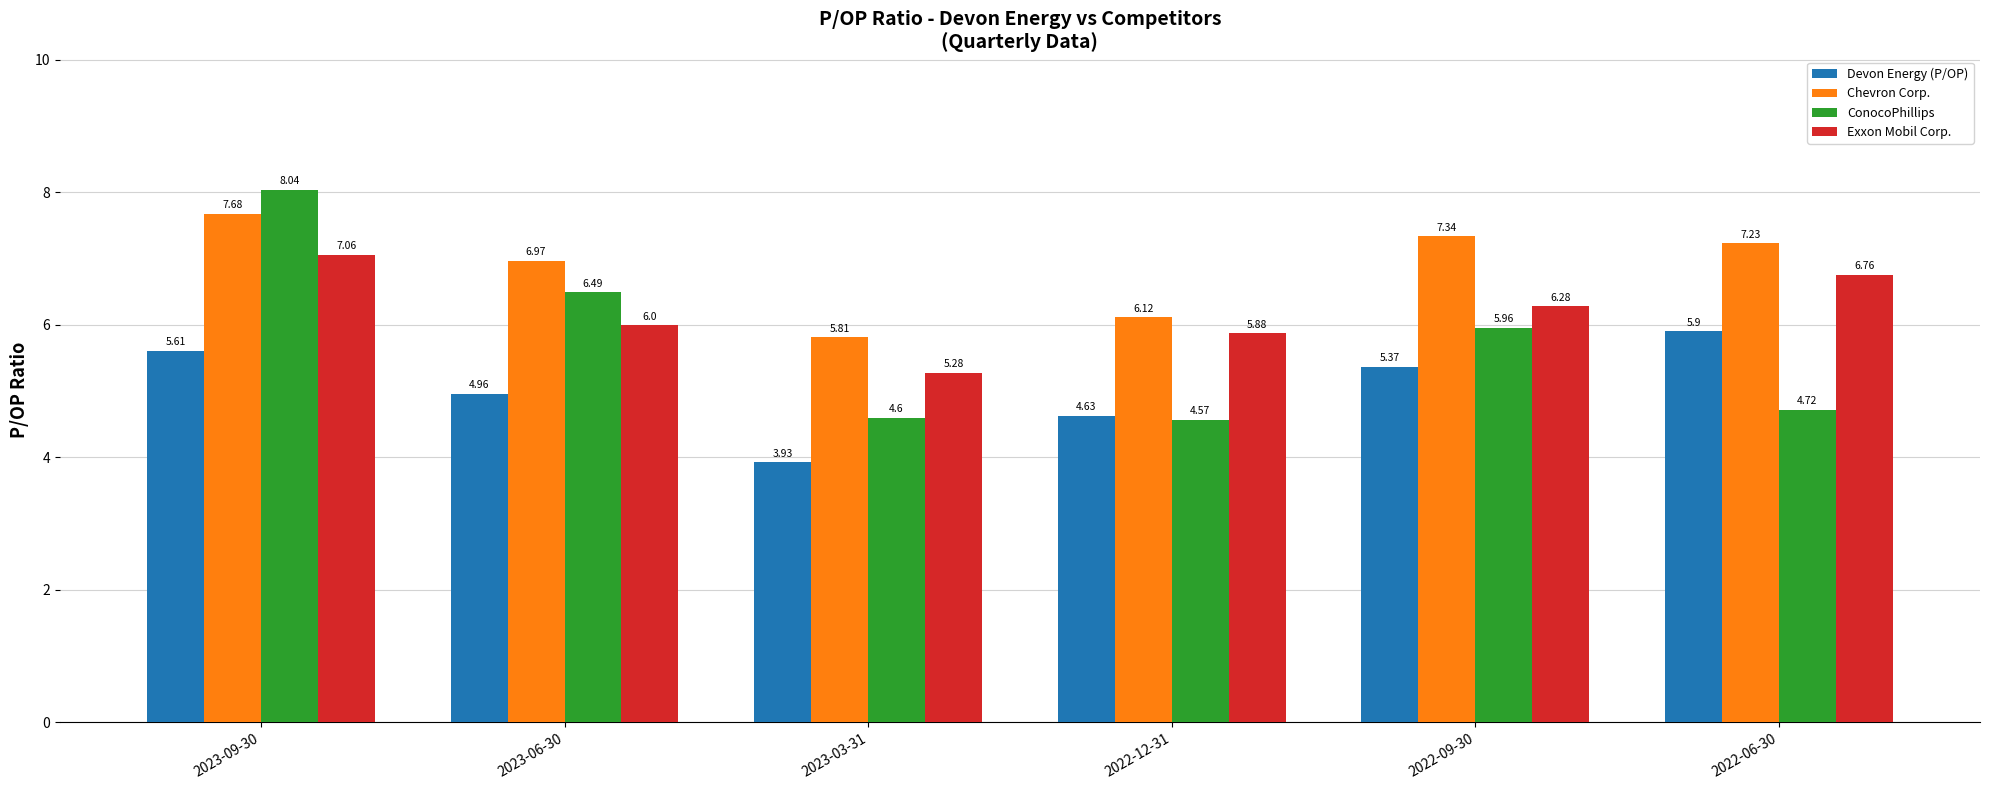

List the labels in order of Chevron Corp. value, largest first.

2023-09-30, 2022-09-30, 2022-06-30, 2023-06-30, 2022-12-31, 2023-03-31